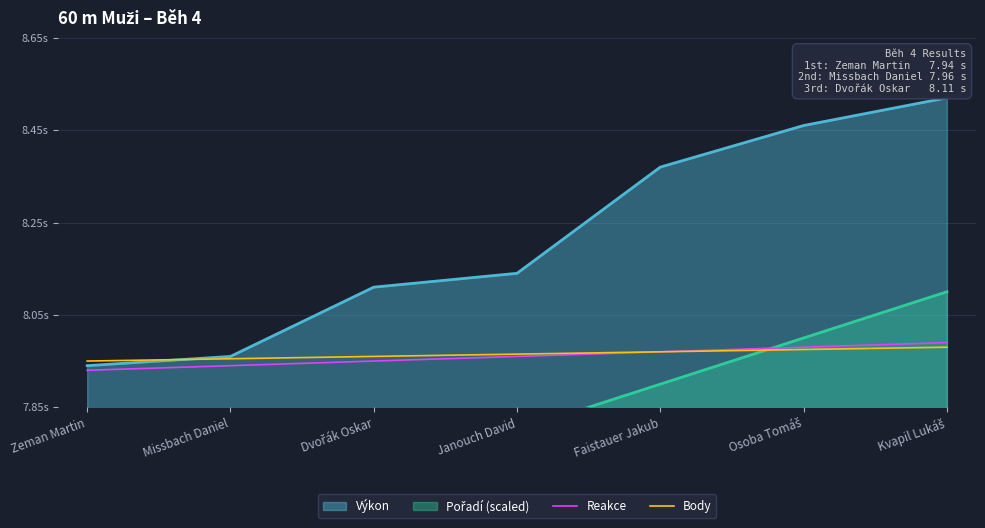

True or false: Body and Reakce cross at least once.

False